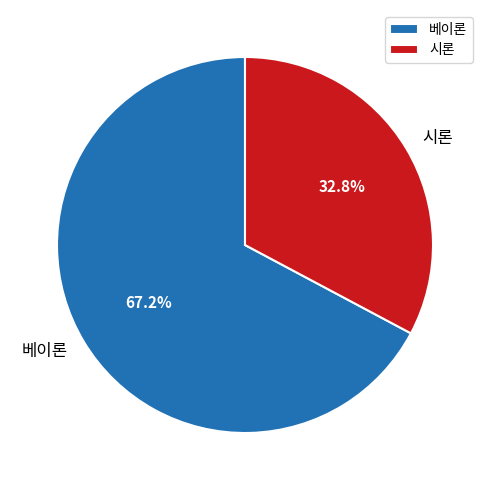

To the nearest percent, what is the combined percentage of 베이론 and 시론?

100%